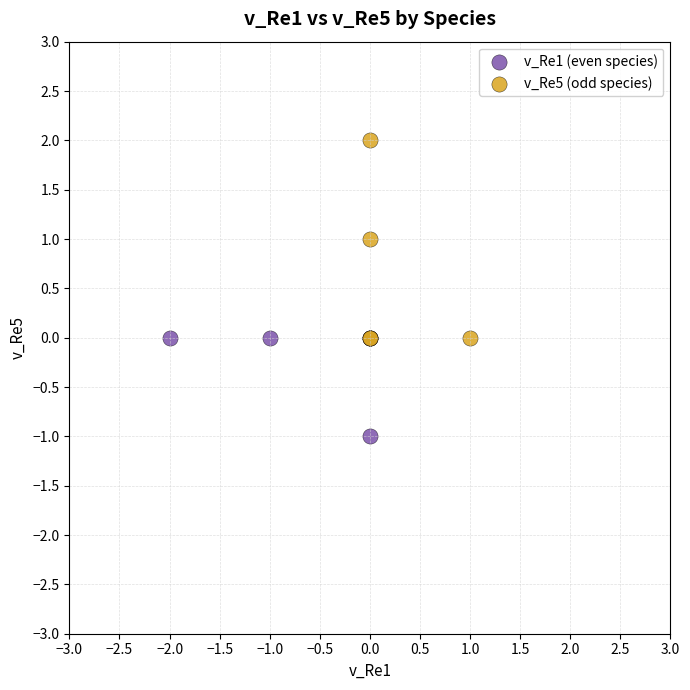

Which series reaches the maximum Y coordinate?

v_Re5 (odd species)